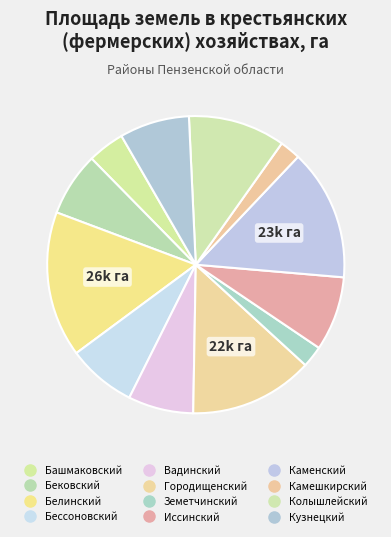

Count the number of slices in the pie.

12